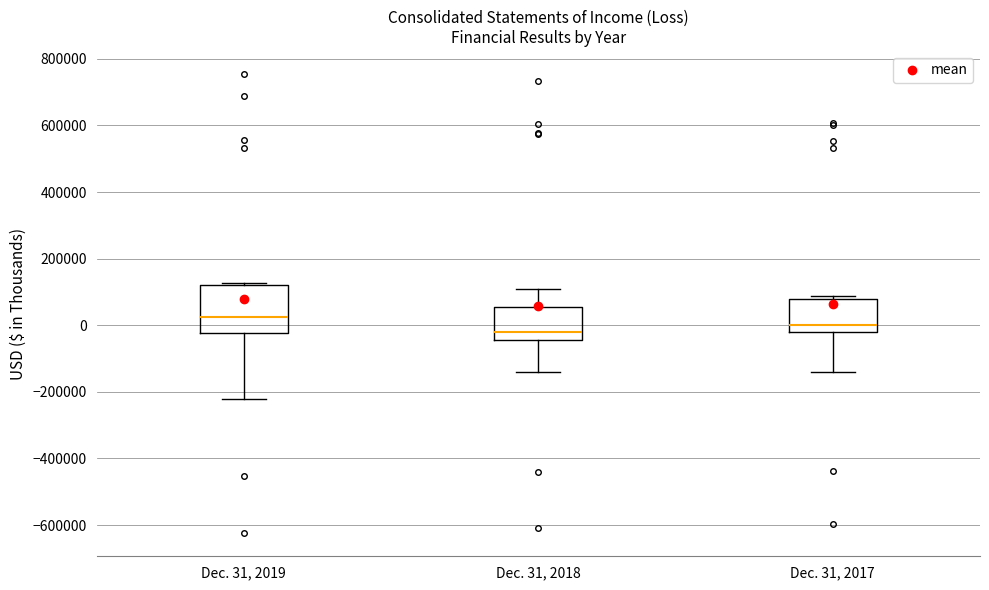

Where is the upper edge of the box for Dec. 31, 2017 on the y-axis? The values are not printed on the chart, so give them approximately, as read against the axis.

80000